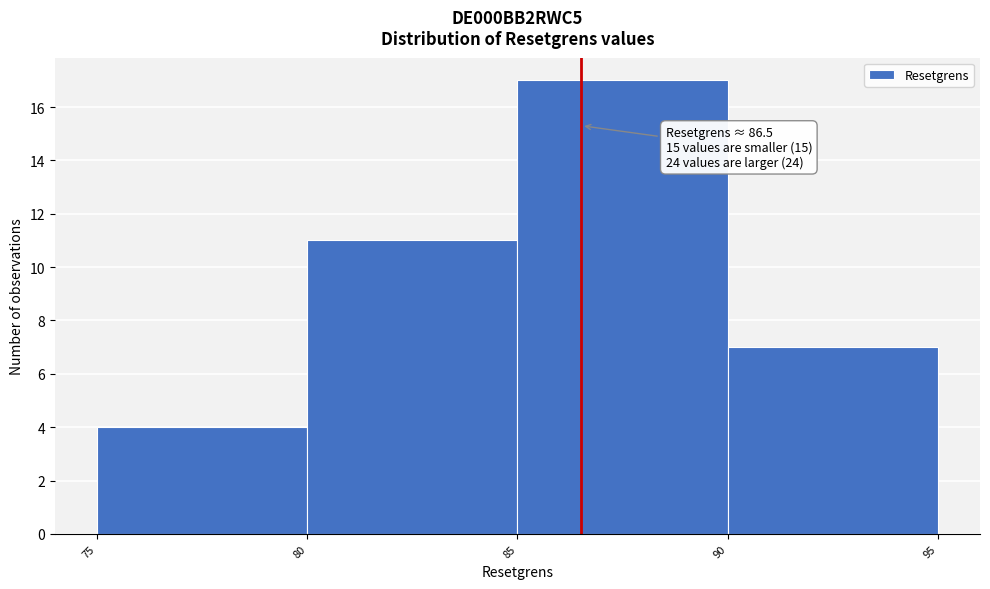

Which range on the x-axis has the tallest bar?

85 to 90